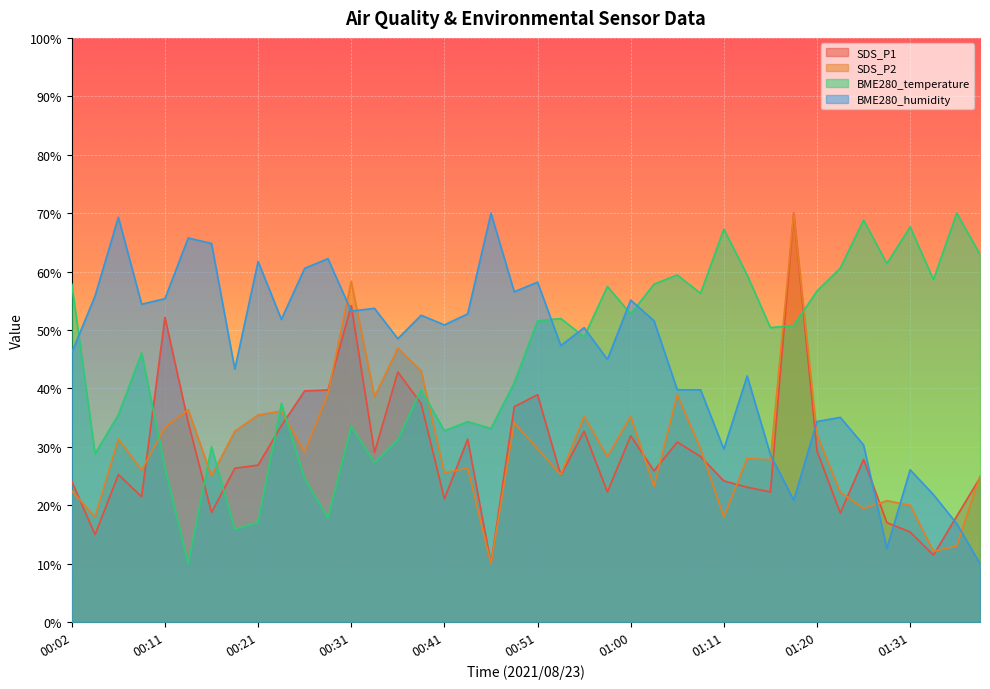

What is the label of the 23rd point from the left?

00:55